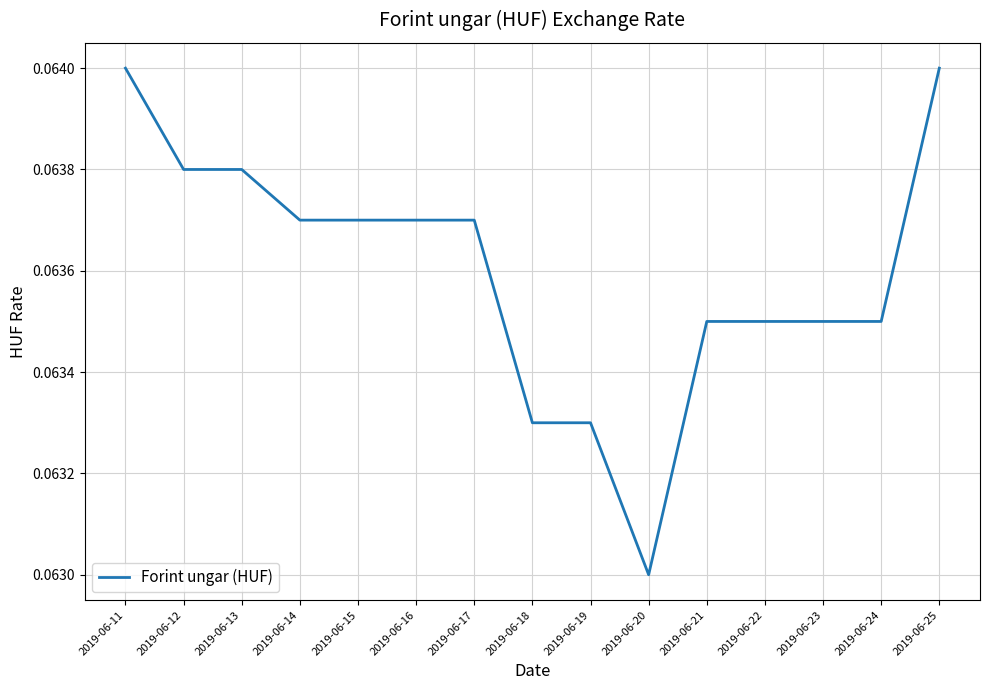

At which label is the value closest to 0?

2019-06-20